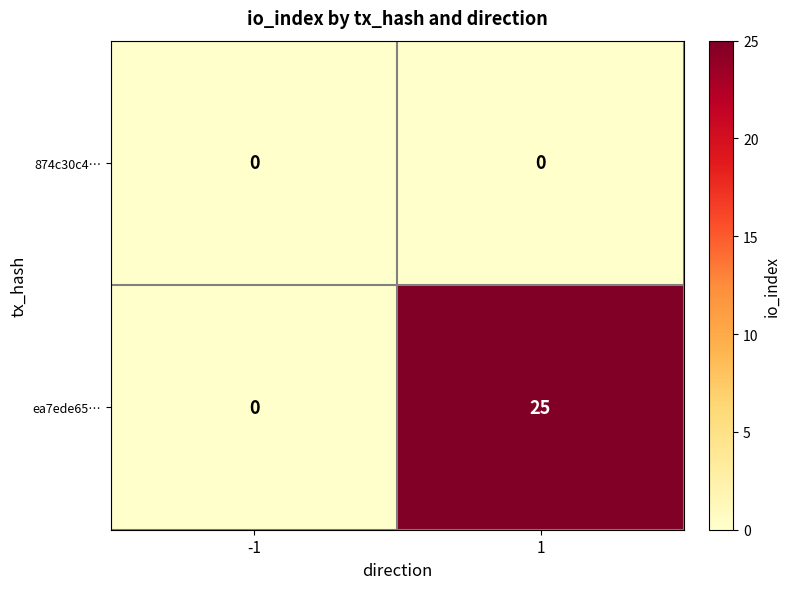

The ea7ede65… series shows 8 at -1. True or false?

False